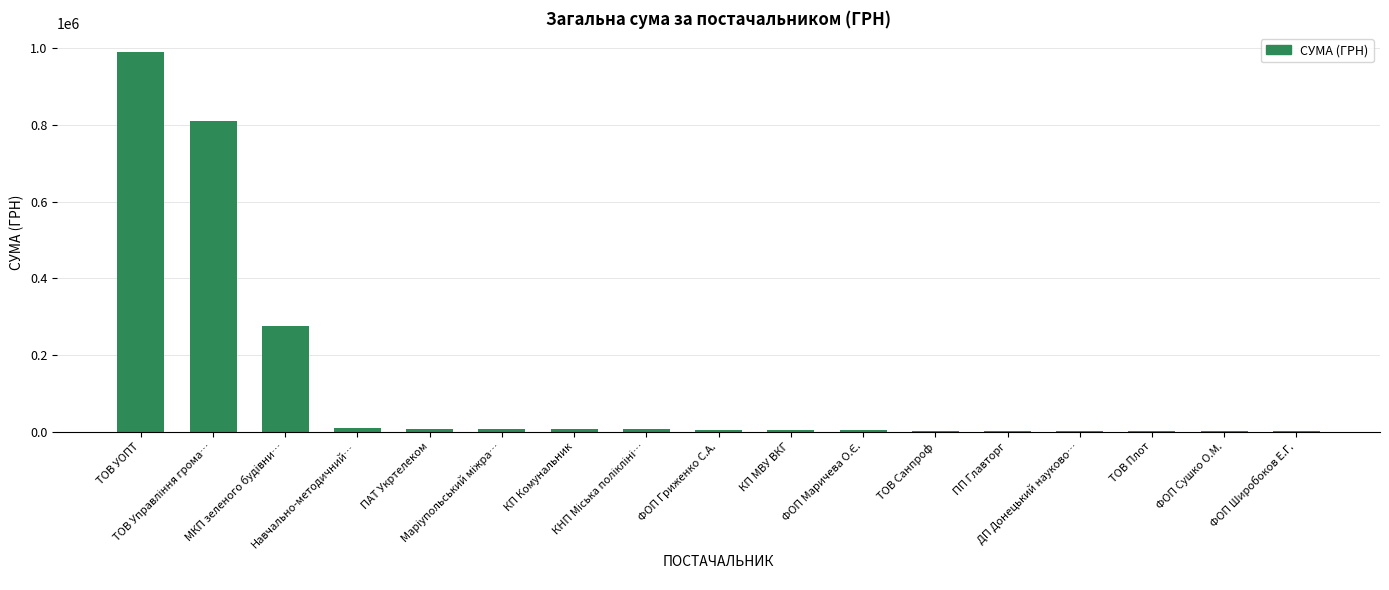

Count the number of data series in this chart.

1